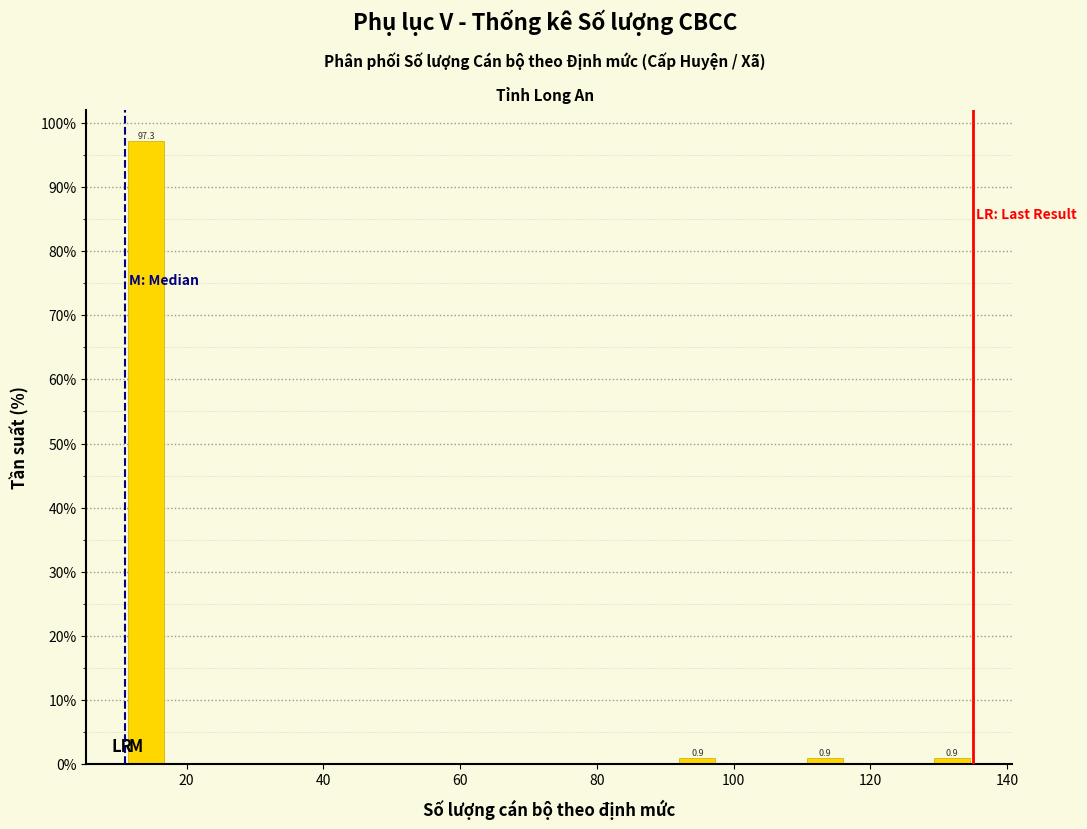

Around what value on the x-axis is the tallest bar? Give the approximate position of its centre, as read against the axis.

14